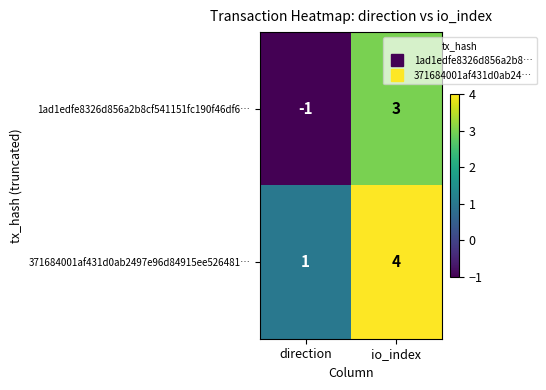

At how many categories does at least one series exceed 3?

1